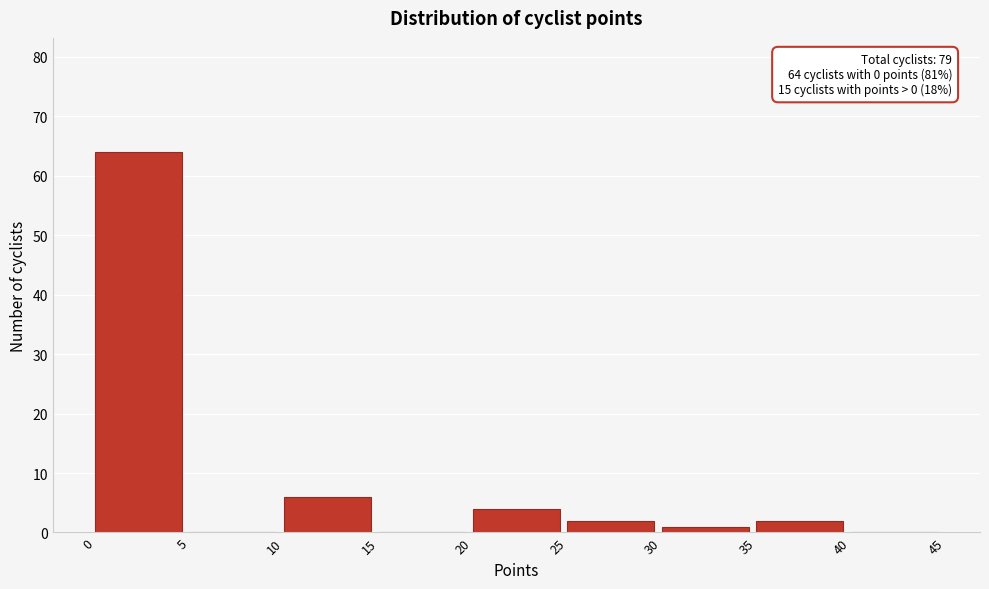

Over which range of the x-axis is the bar tallest?

0 to 5